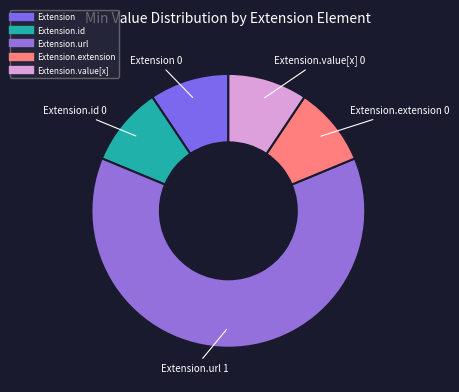

Count the number of slices in the pie.

5